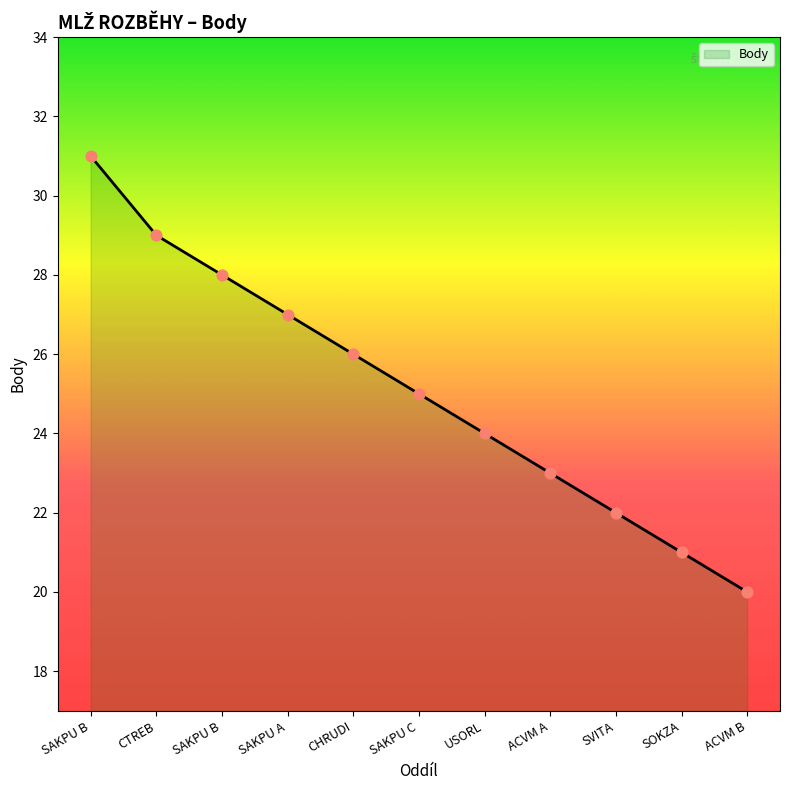

How many lines are shown in the chart?

1